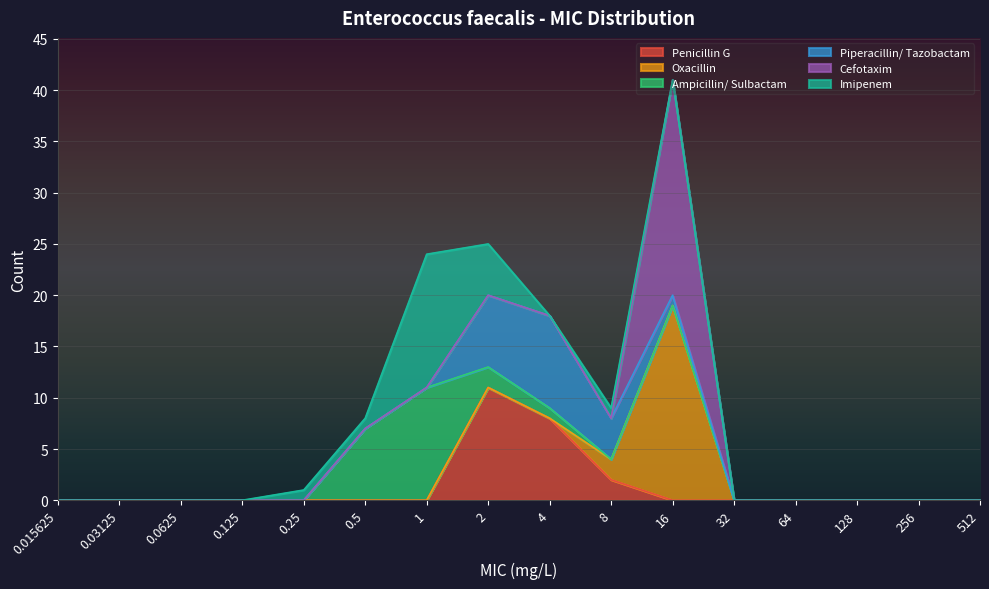

True or false: Imipenem and Penicillin G intersect in this chart.

True